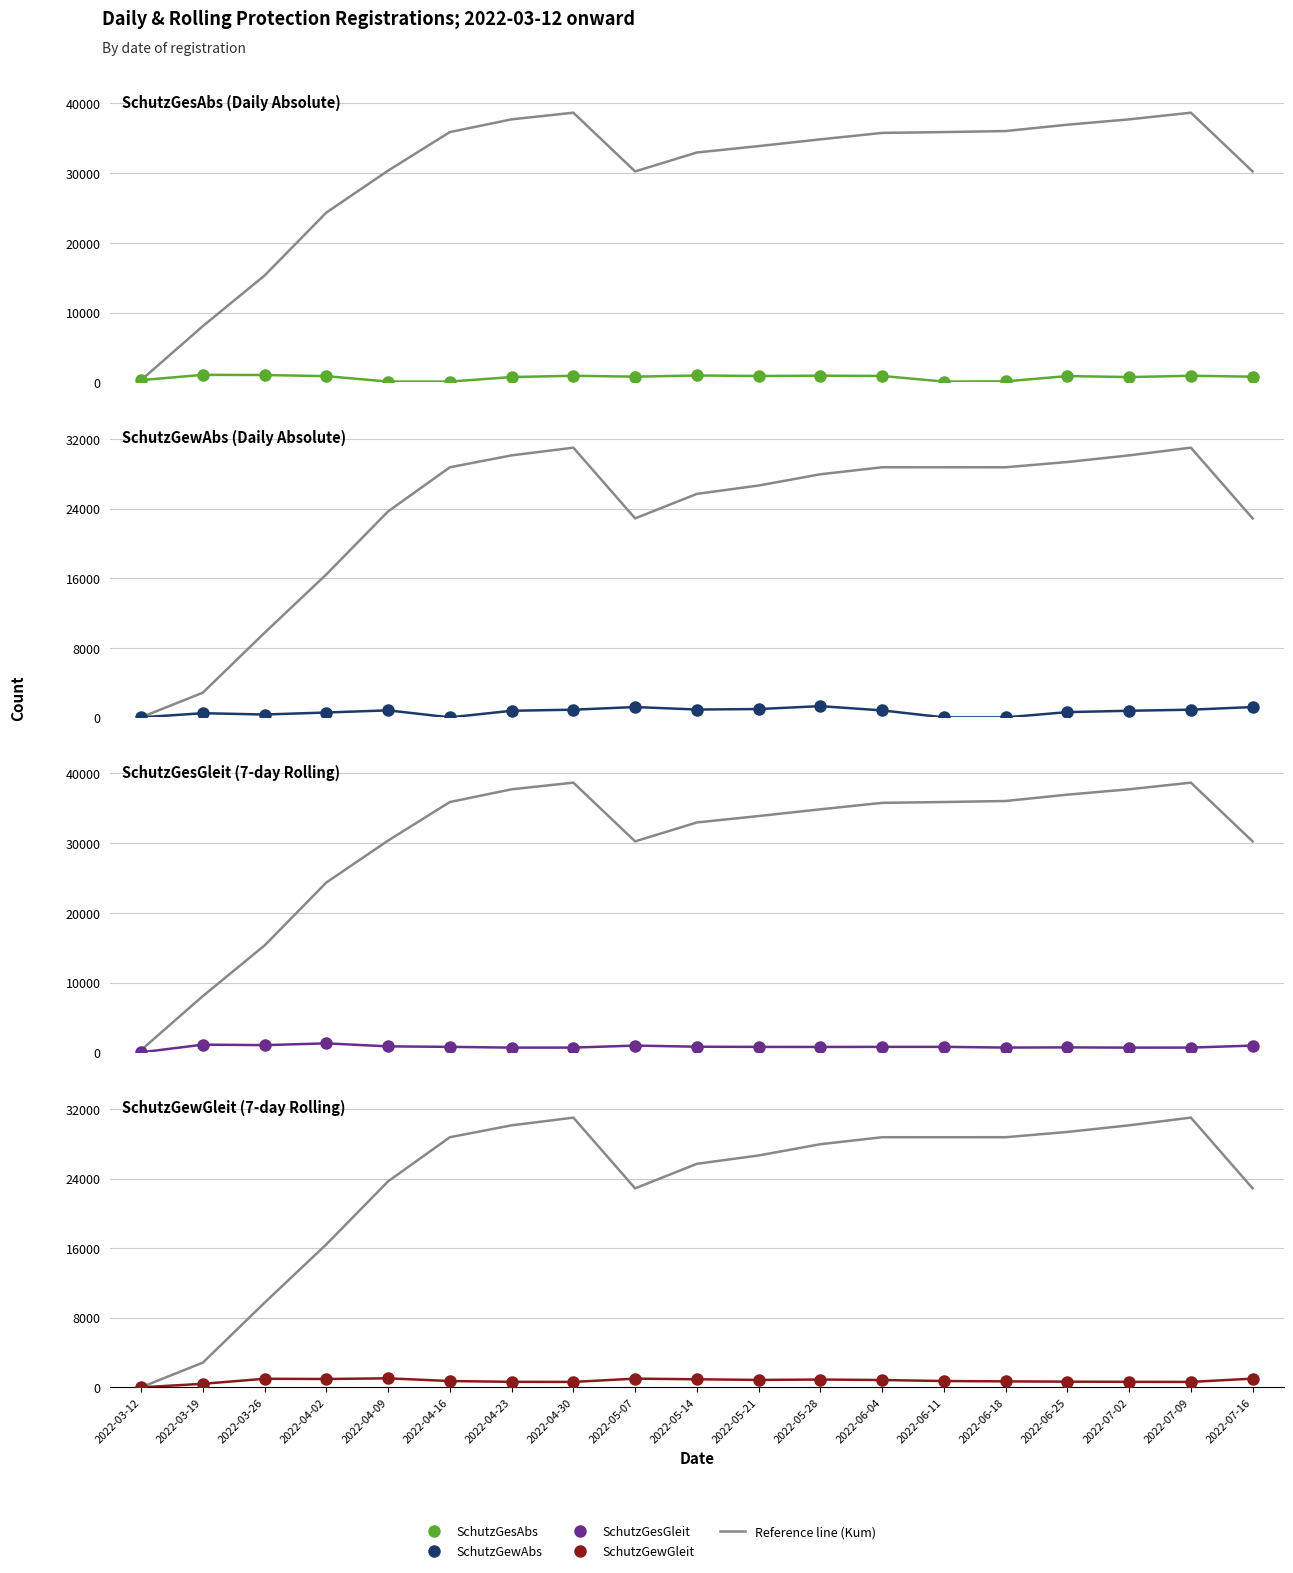

List the series in order of their peak value, lowest first.

SchutzGewGleit, SchutzGesAbs, SchutzGesGleit, SchutzGewAbs, Reference line